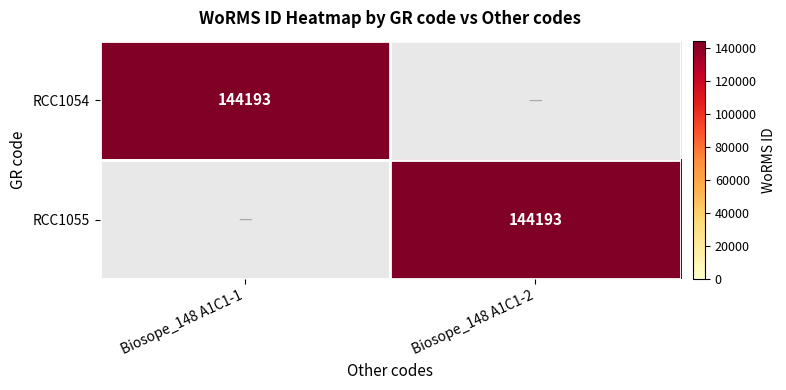

The value of RCC1054 at Biosope_148 A1C1-1 is 144193. True or false?

True